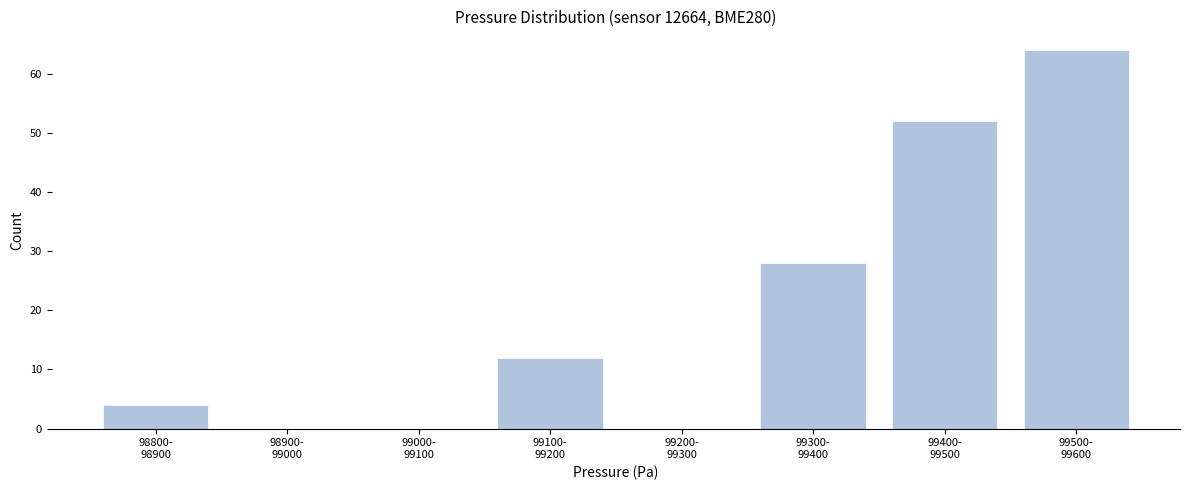

What is the sum of all values?

160